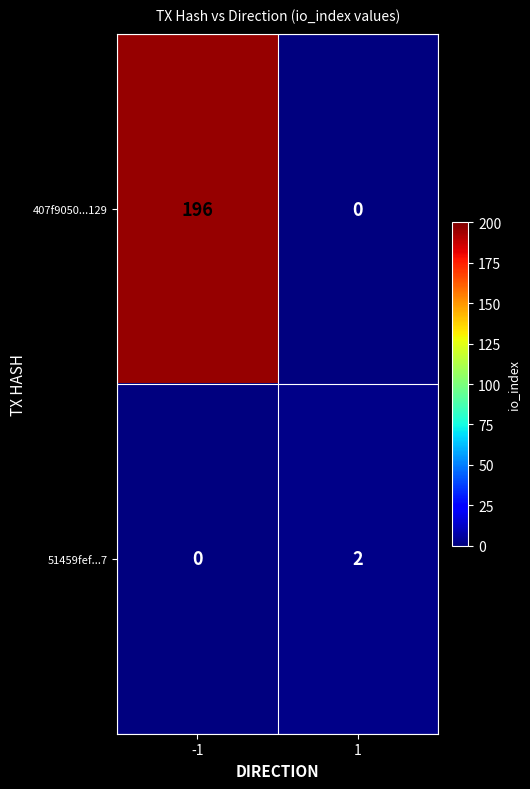

Reading left to right, list all the values displayed in this chart.

407f9050...129: 196	0
51459fef...7: 0	2